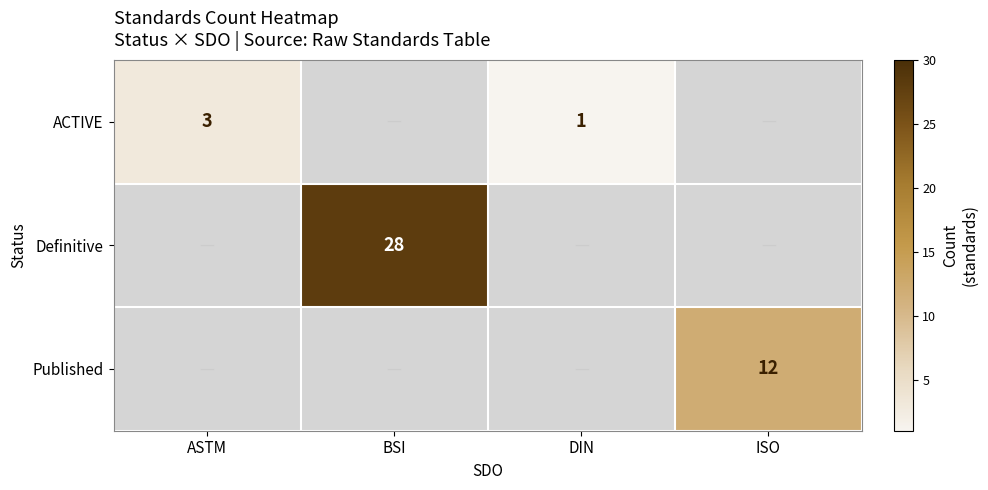

Between DIN and ASTM, which is larger?

ASTM